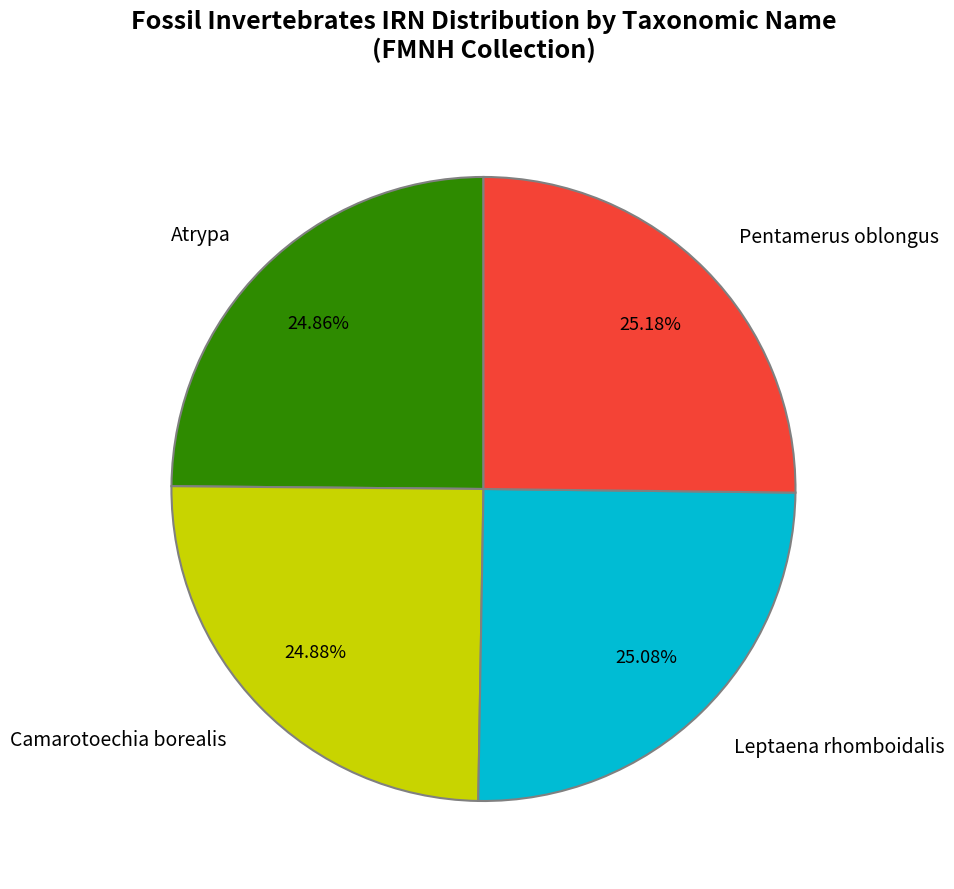

Does Atrypa represent more than half of the total?

No